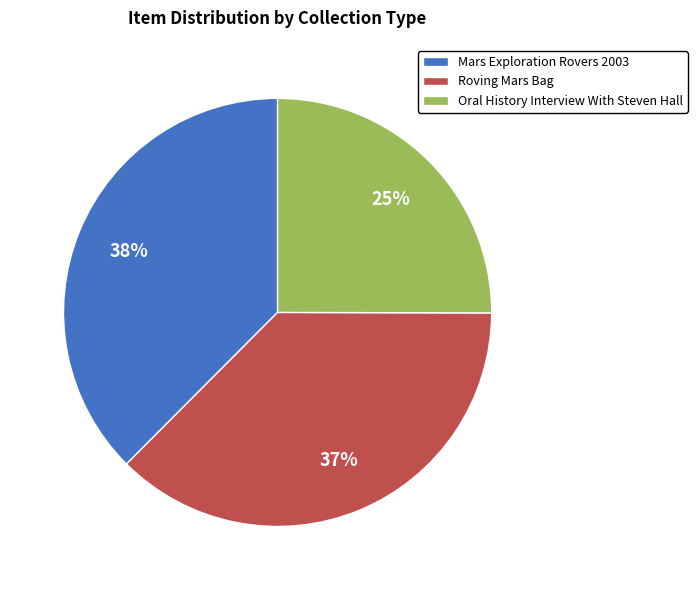

True or false: Mars Exploration Rovers 2003 accounts for 38% of the total.

True